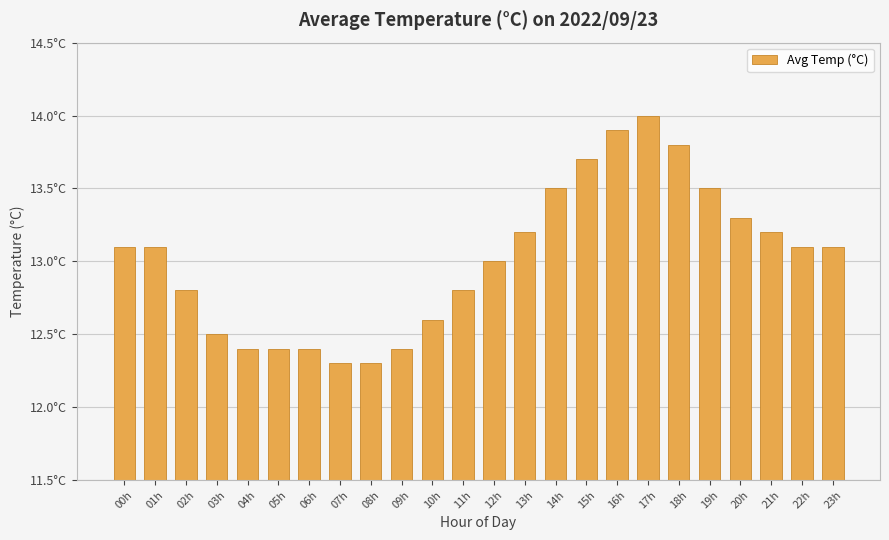

Are the bars horizontal?

No